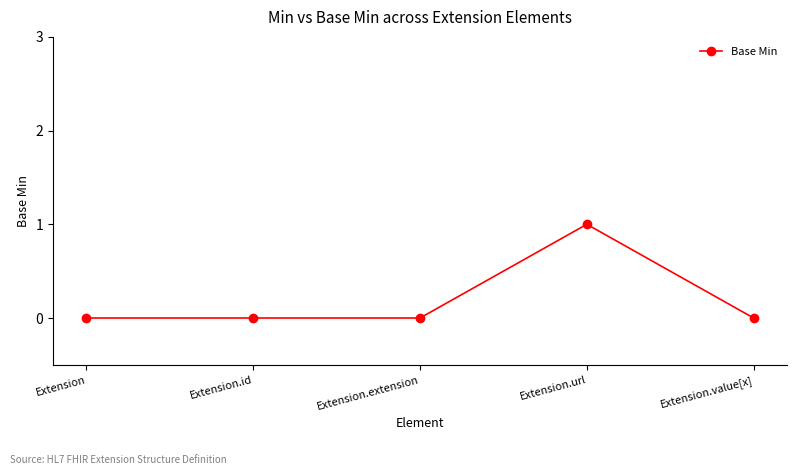

What is the difference between the values at Extension.value[x] and Extension.url?

1